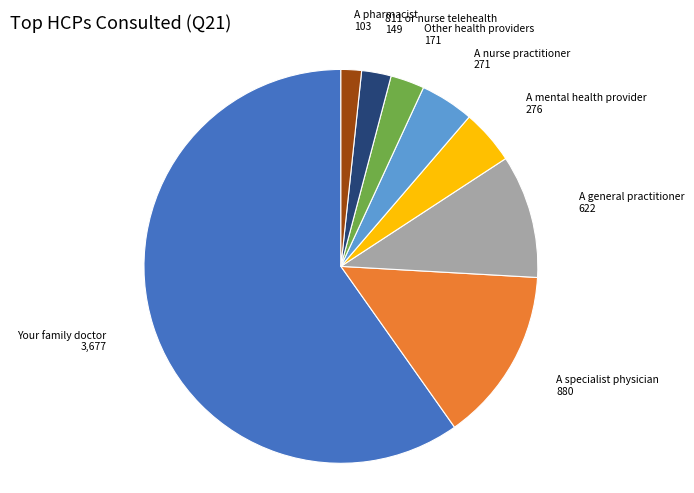

How many segments does this pie chart have?

8